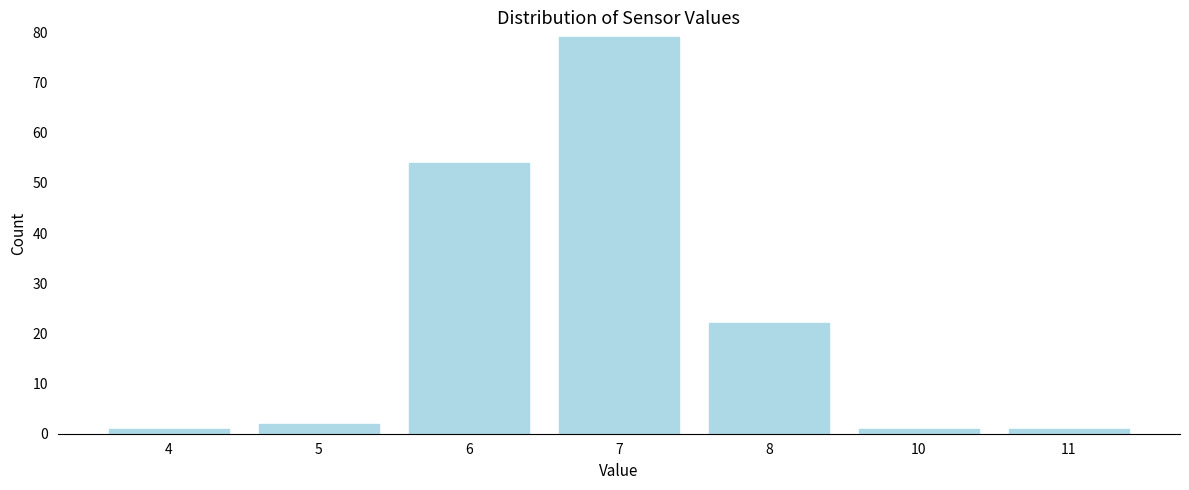

Reading left to right, transcribe all the data shown in this chart.

4=1	5=2	6=54	7=79	8=22	10=1	11=1